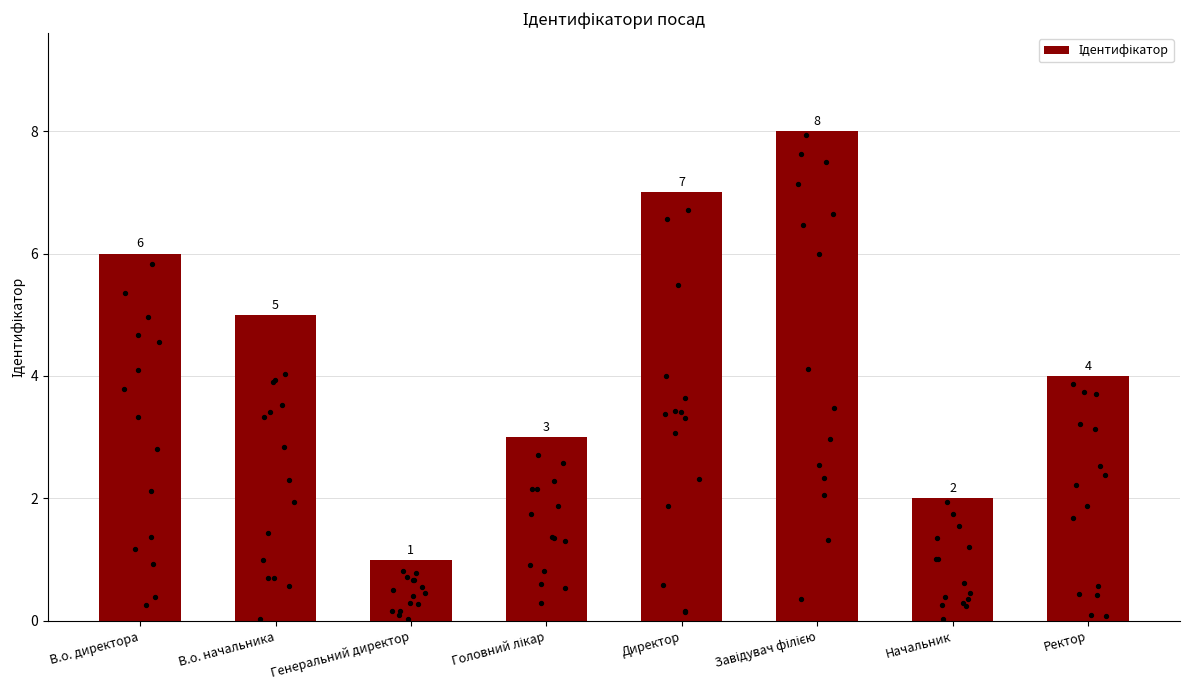

What is the change in value from Завідувач філією to Начальник?

-6